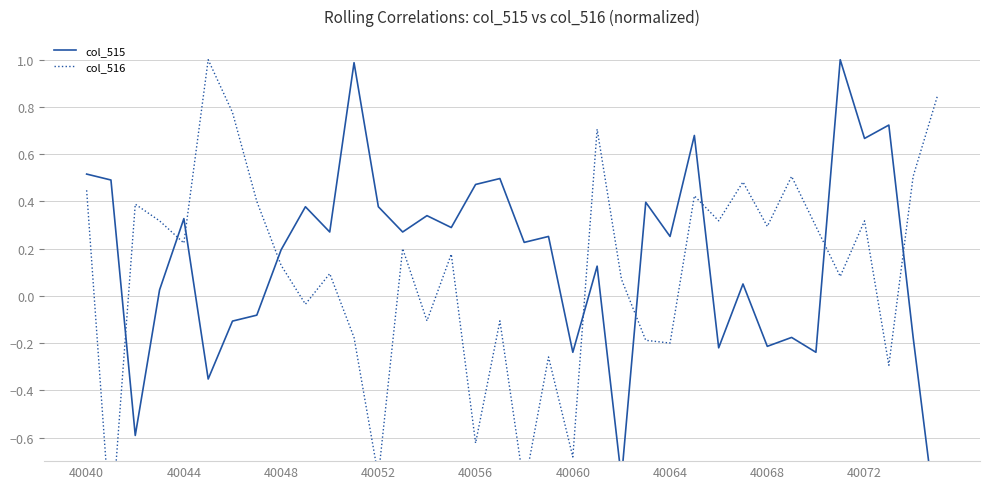

What is the sum of all col_516 values?

3.8